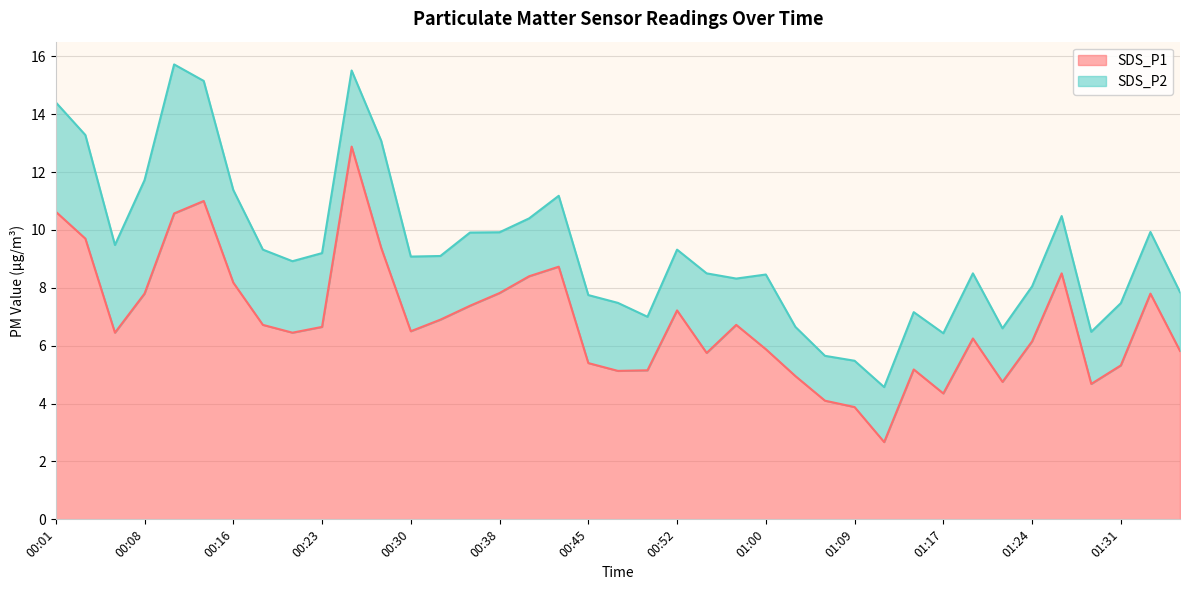

What value does the data have at 01:29?

4.7